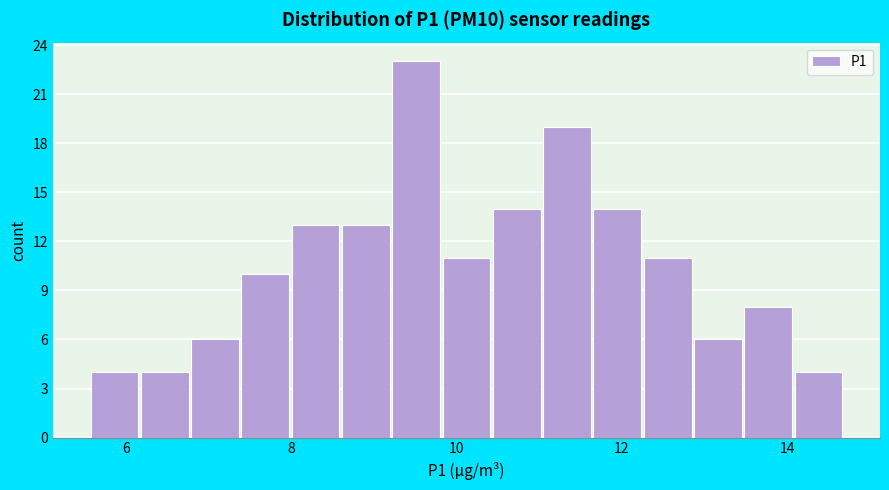

Around what value on the x-axis is the tallest bar? Give the approximate position of its centre, as read against the axis.

9.6